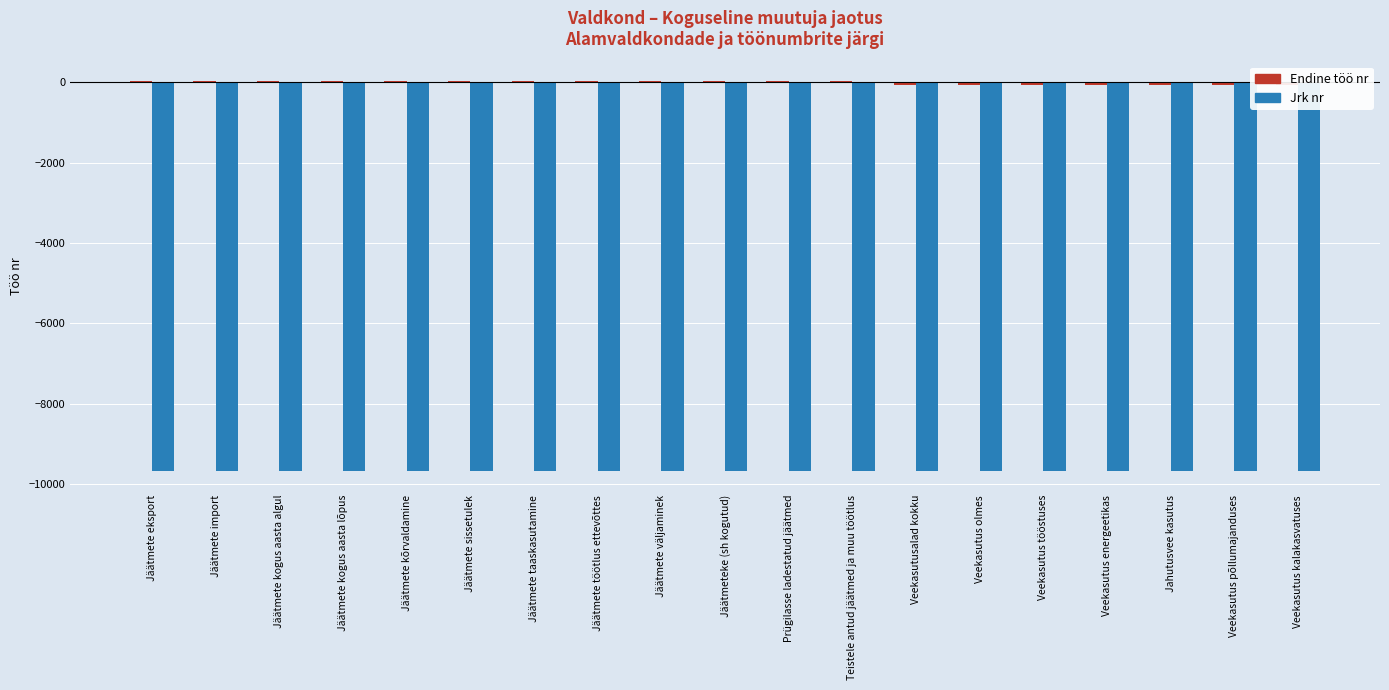

Reading right to left, list all the values displayed in this chart.

Endine töö nr: Veekasutus kalakasvatuses=-62.5	Veekasutus põllumajanduses=-62.5	Jahutusvee kasutus=-62.5	Veekasutus energeetikas=-62.5	Veekasutus tööstuses=-62.5	Veekasutus olmes=-62.5	Veekasutusalad kokku=-62.5	Teistele antud jäätmed ja muu töötlus=36.5	Prügilasse ladestatud jäätmed=36.5	Jäätmeteke (sh kogutud)=36.5	Jäätmete väljaminek=36.5	Jäätmete töötlus ettevõttes=36.5	Jäätmete taaskasutamine=36.5	Jäätmete sissetulek=36.5	Jäätmete kõrvaldamine=36.5	Jäätmete kogus aasta lõpus=36.5	Jäätmete kogus aasta algul=36.5	Jäätmete import=36.5	Jäätmete eksport=36.5
Jrk nr: Veekasutus kalakasvatuses=-9664.5	Veekasutus põllumajanduses=-9664.5	Jahutusvee kasutus=-9664.5	Veekasutus energeetikas=-9664.5	Veekasutus tööstuses=-9664.5	Veekasutus olmes=-9664.5	Veekasutusalad kokku=-9664.5	Teistele antud jäätmed ja muu töötlus=-9664.5	Prügilasse ladestatud jäätmed=-9664.5	Jäätmeteke (sh kogutud)=-9664.5	Jäätmete väljaminek=-9664.5	Jäätmete töötlus ettevõttes=-9664.5	Jäätmete taaskasutamine=-9664.5	Jäätmete sissetulek=-9664.5	Jäätmete kõrvaldamine=-9664.5	Jäätmete kogus aasta lõpus=-9664.5	Jäätmete kogus aasta algul=-9664.5	Jäätmete import=-9664.5	Jäätmete eksport=-9664.5